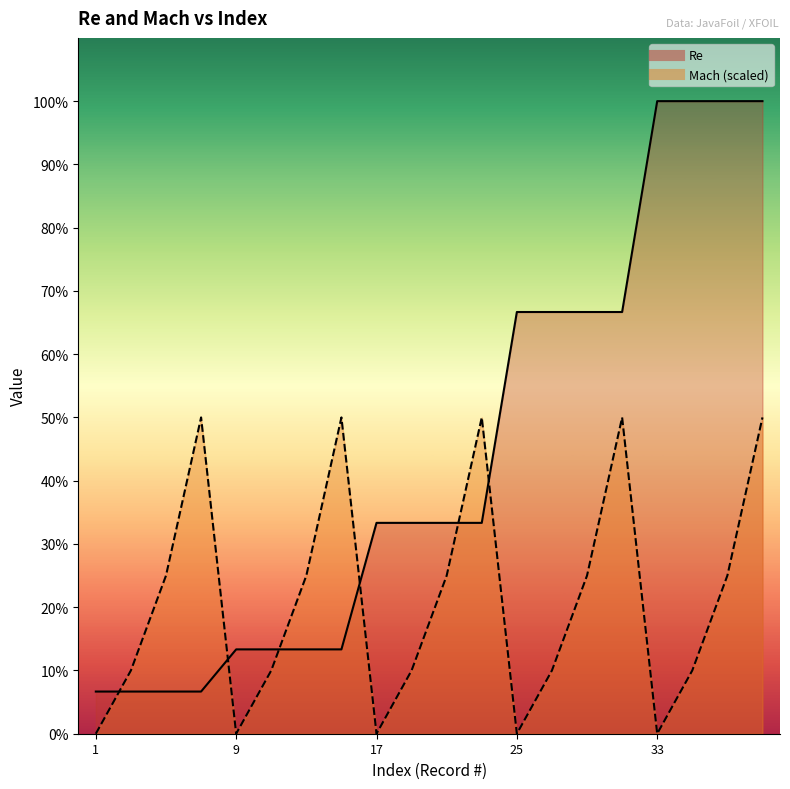

Which series has the largest total across all categories?

Re